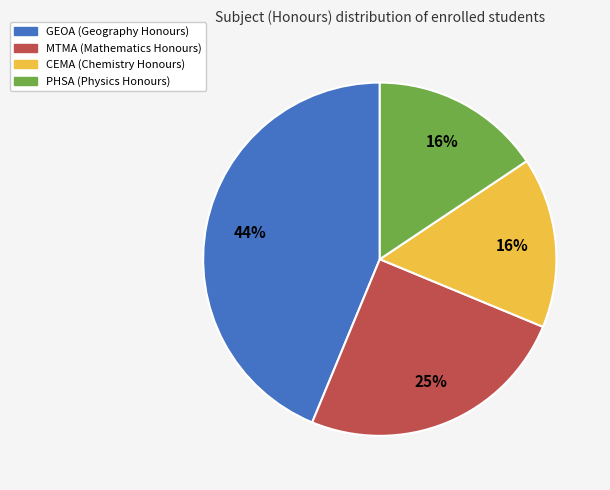

Is there any slice that represents more than half of the pie?

No